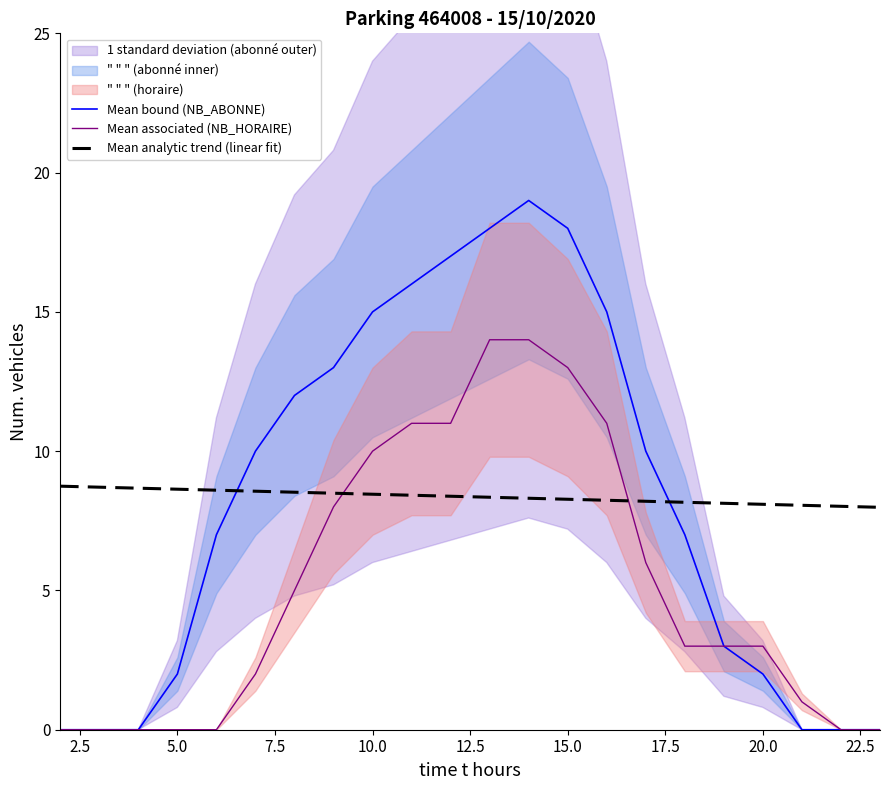

How many data points does each series have?

22